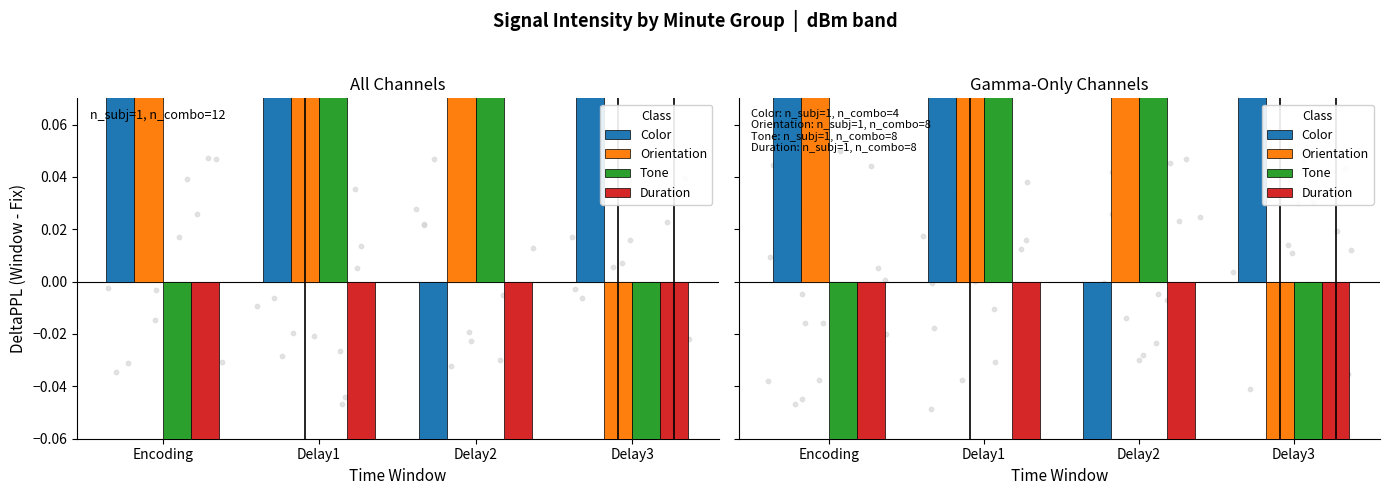

Which series contains the highest Y value?

Color